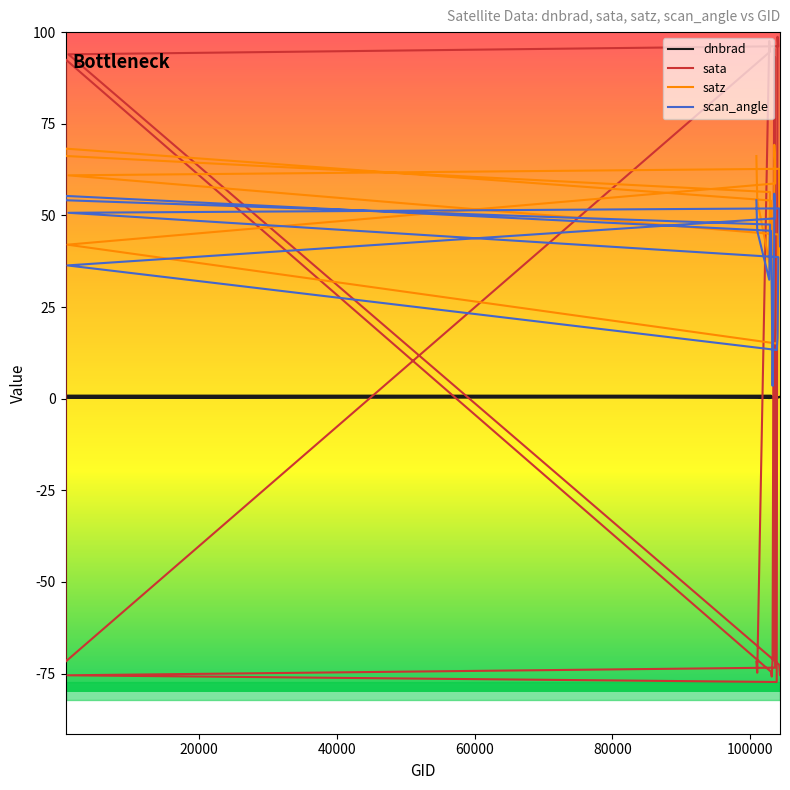

The value of scan_angle at 103592 is 30.2. True or false?

False